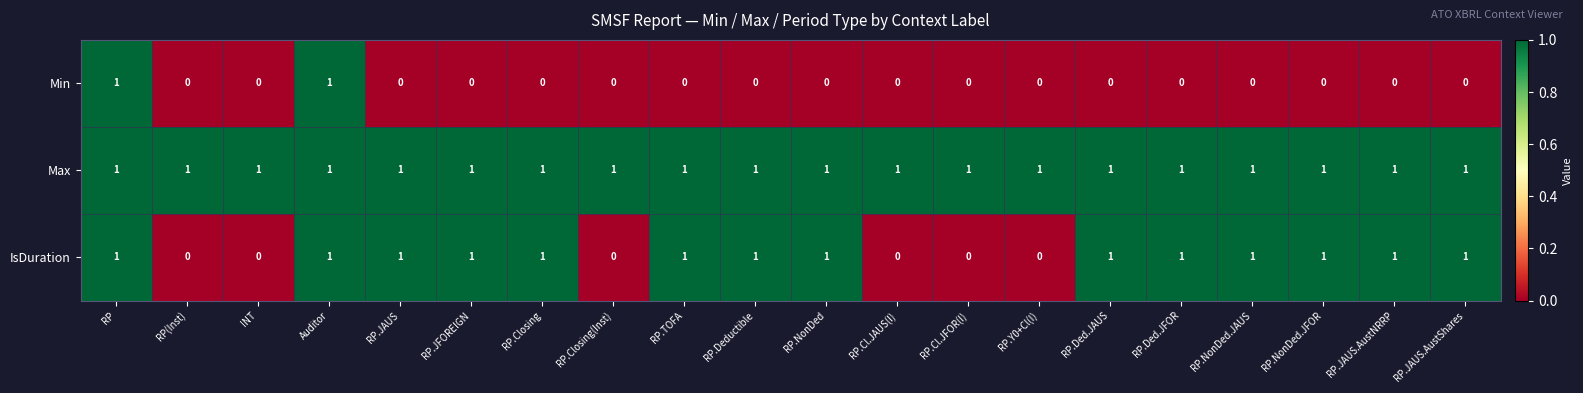

What is the sum of all IsDuration values?

14